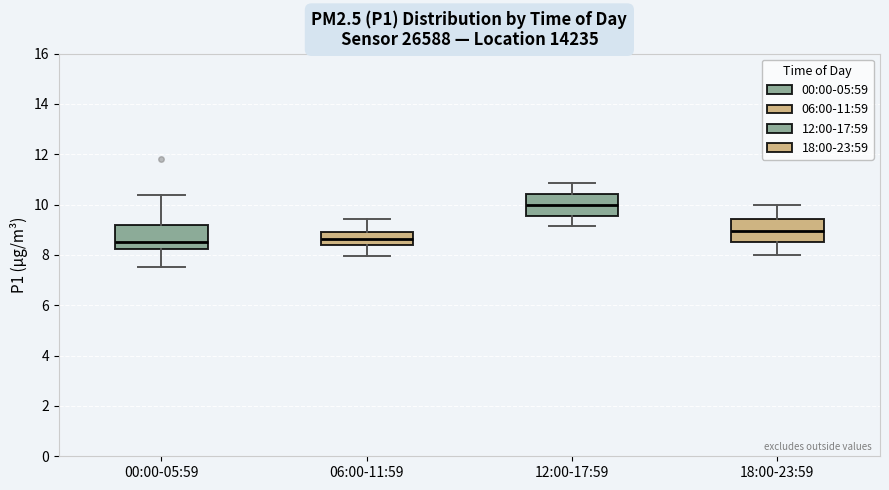

Which box has the highest median line?

12:00-17:59